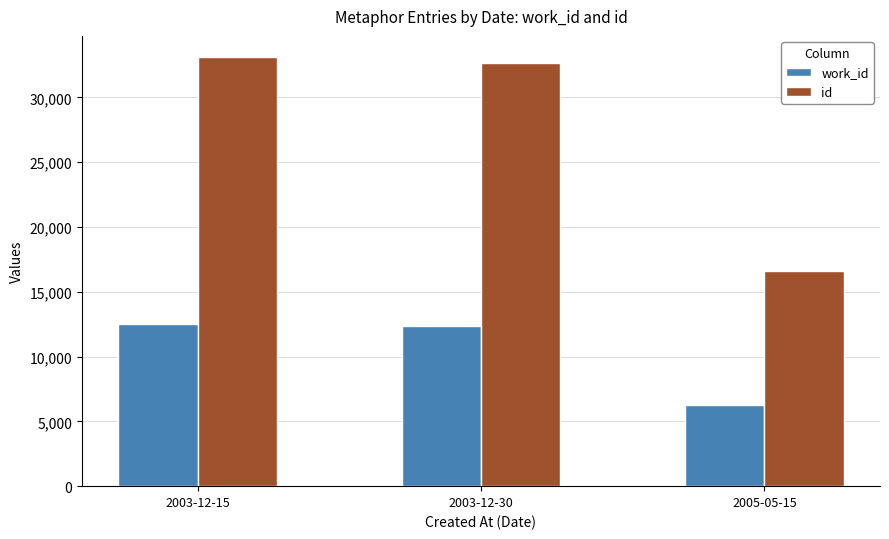

What is the spread (max minus min) of values at 2005-05-15?

10338